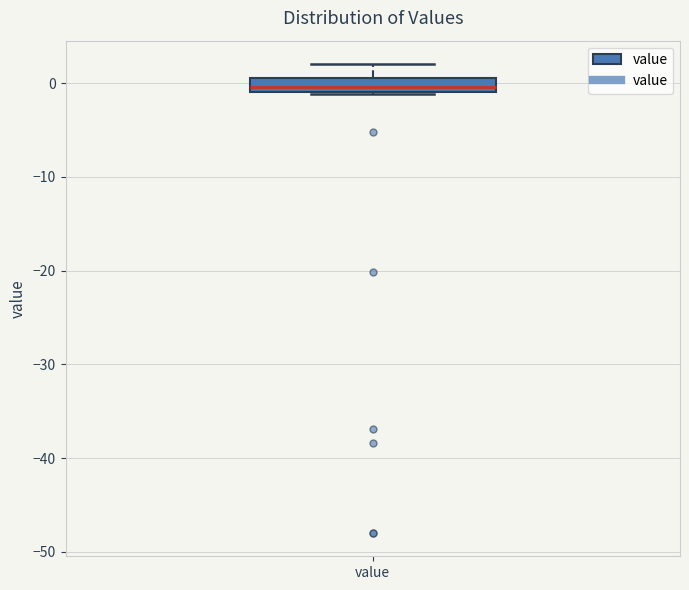

Where is the lower edge of the box for value on the y-axis? The values are not printed on the chart, so give them approximately, as read against the axis.

-1